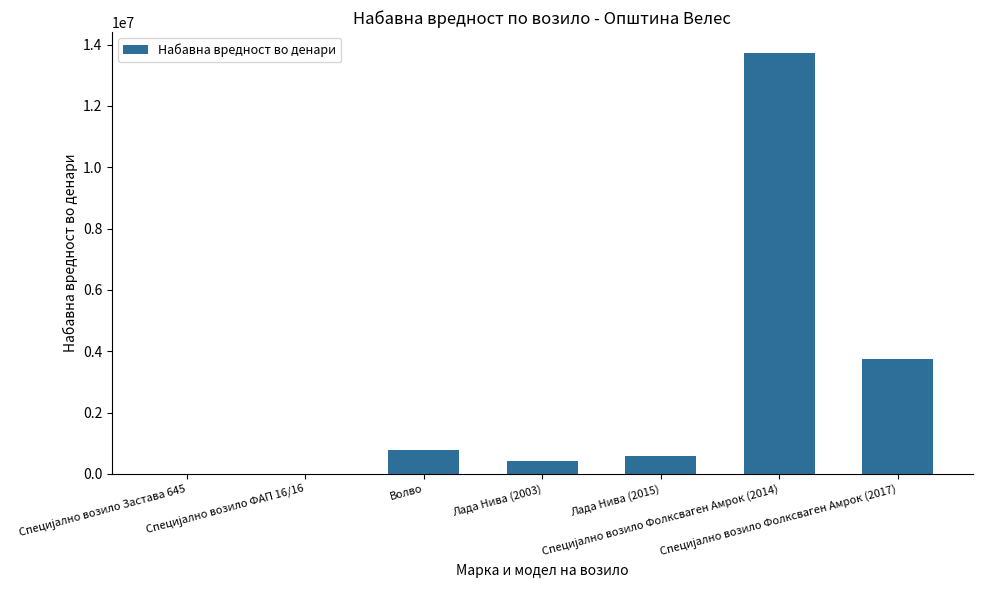

Reading left to right, transcribe all the data shown in this chart.

2928	2	781974	416766	588292	13721548	3762646